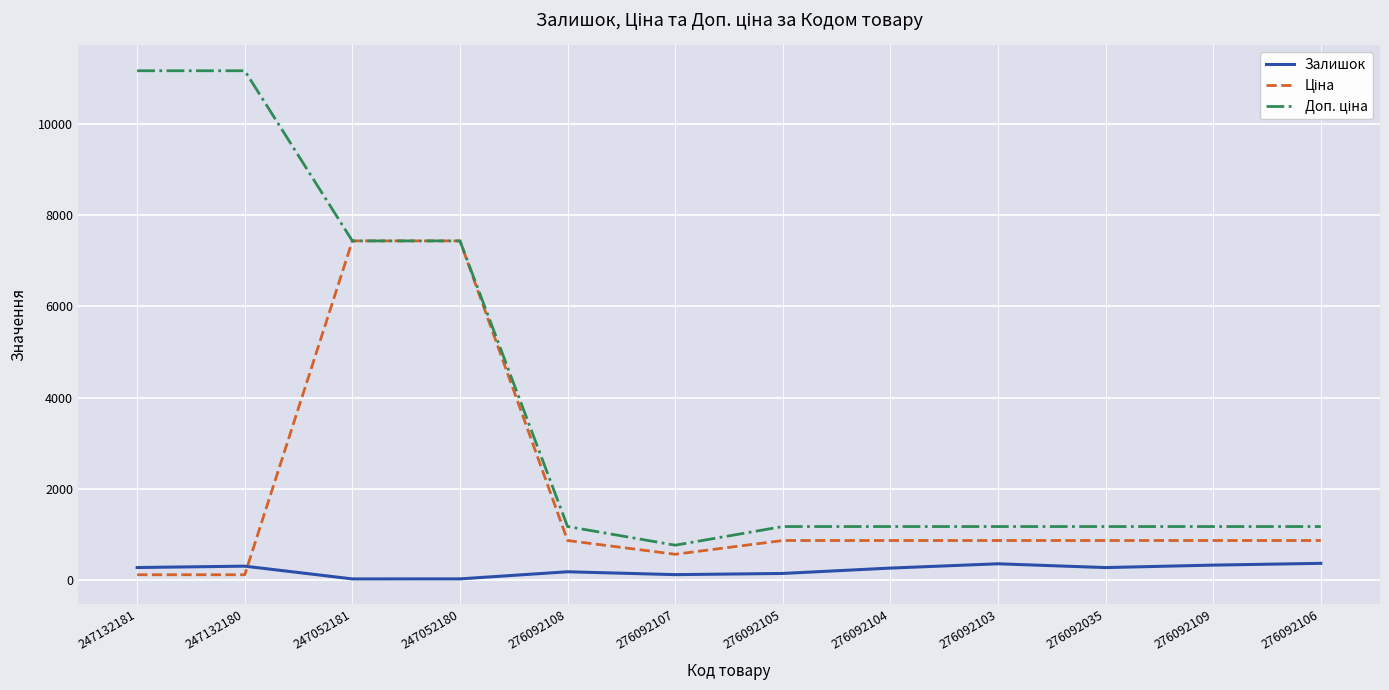

What is the spread (max minus min) of values at 276092106?

807.2